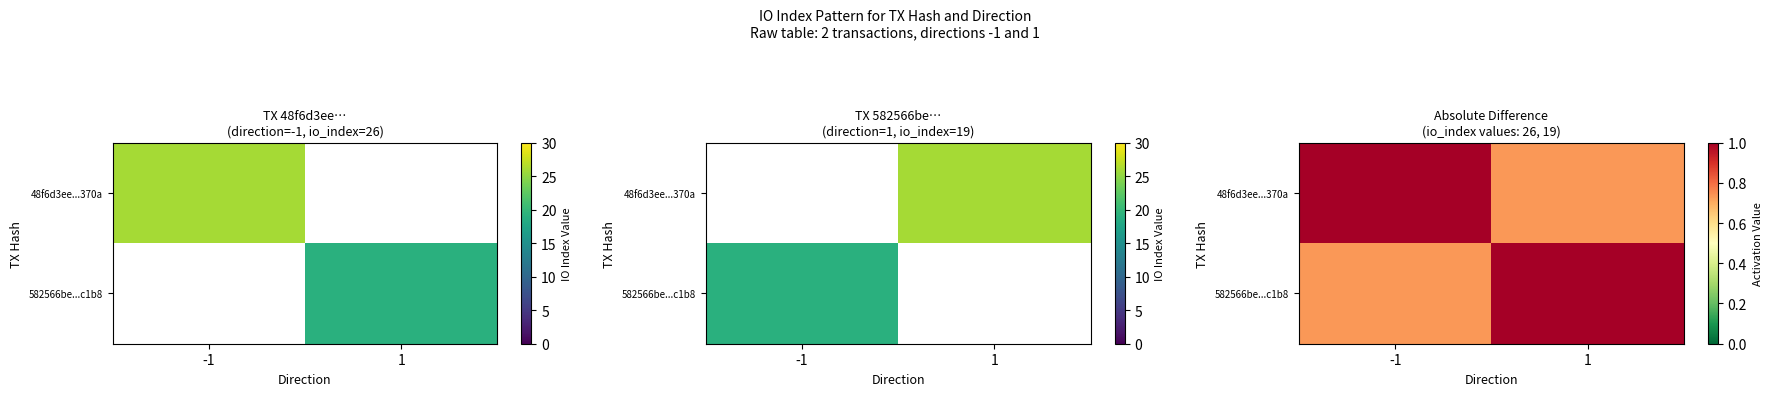

Rank the series by their maximum value, from highest to lowest.

48f6d3ee...370a, 582566be...c1b8